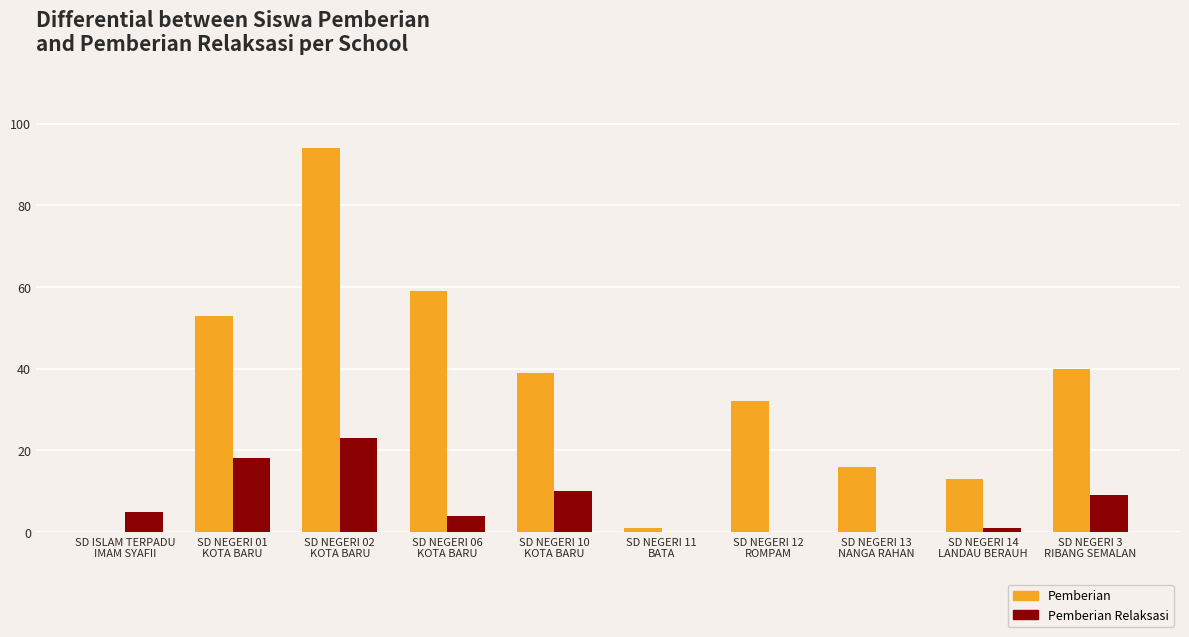

Which category has the highest value in the Pemberian series?

SD NEGERI 02
KOTA BARU